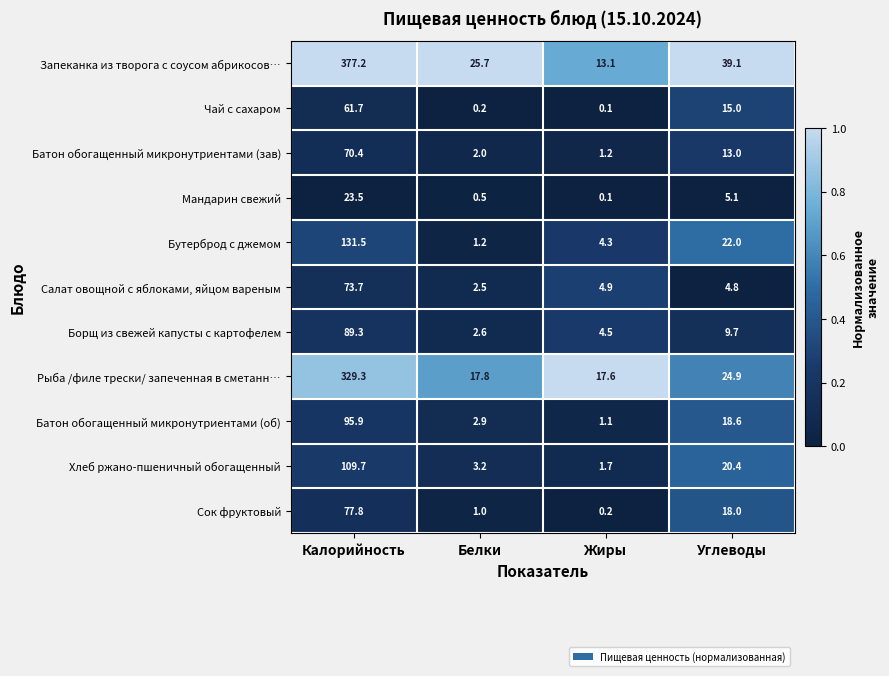

What is the sum of all Запеканка из творога с соусом абрикосов… values?

455.1